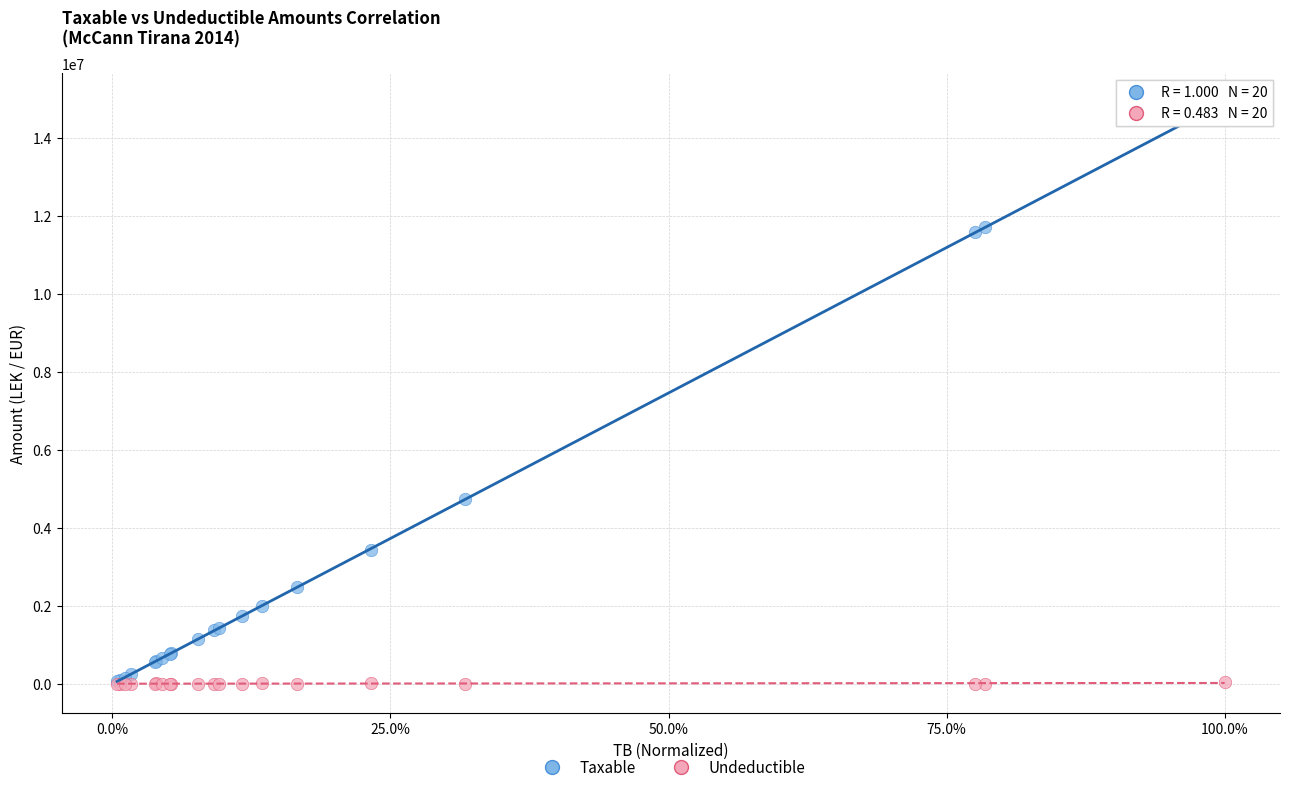

What are all the series names shown in the legend?

Taxable, Undeductible